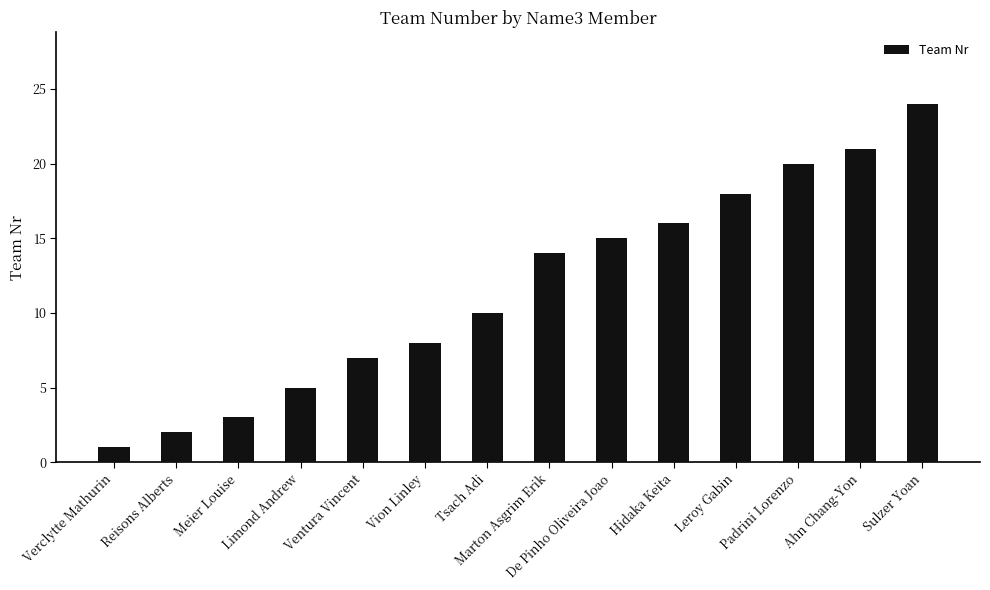

Reading left to right, extract all data points from this chart.

Verclytte Mathurin=1	Reisons Alberts=2	Meier Louise=3	Limond Andrew=5	Ventura Vincent=7	Vion Linley=8	Tsach Adi=10	Marton Asgrim Erik=14	De Pinho Oliveira Joao=15	Hidaka Keita=16	Leroy Gabin=18	Padrini Lorenzo=20	Ahn Chang-Yon=21	Sulzer Yoan=24